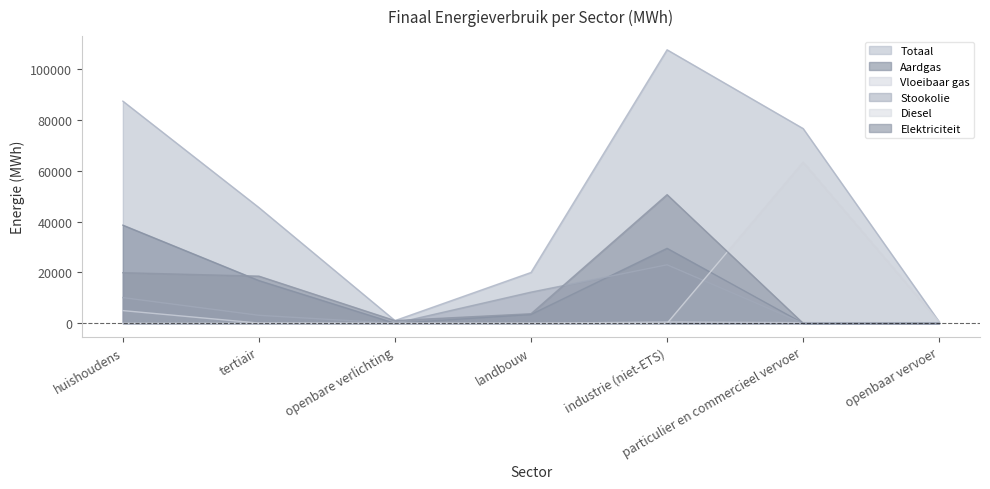

Rank the series at particulier en commercieel vervoer from lowest to highest value.

Stookolie, Elektriciteit, Aardgas, Vloeibaar gas, Diesel, Totaal